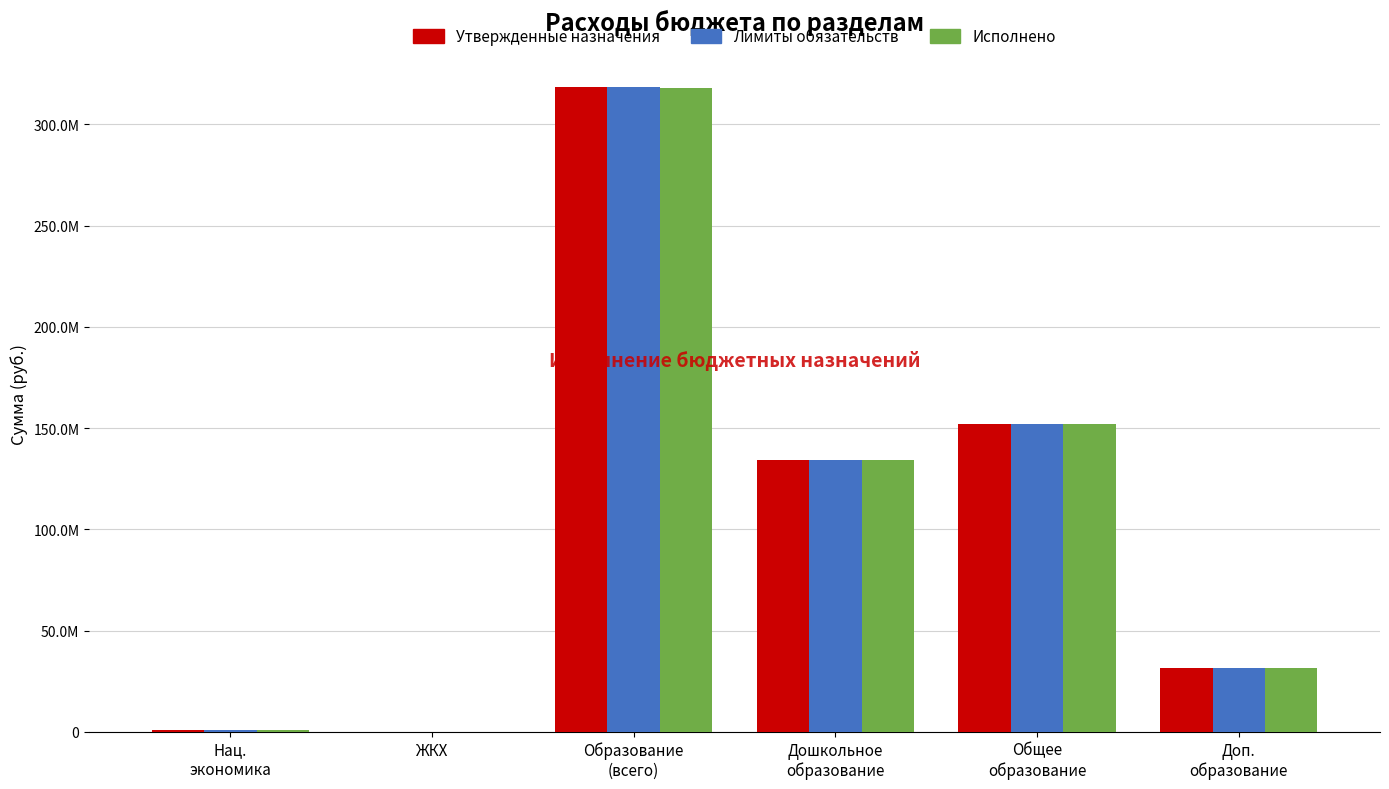

What is the approximate value of Лимиты обязательств at Доп.
образование?

31700000.0